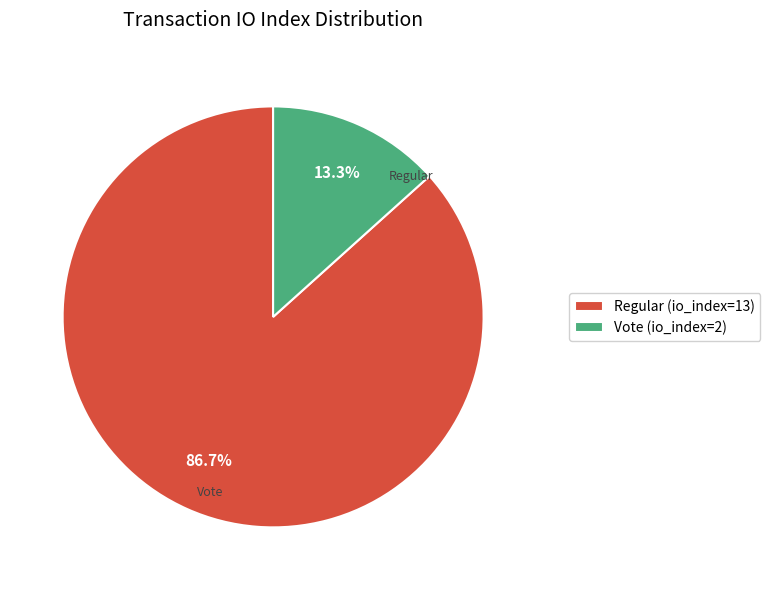

What is the total percentage of Regular (io_index=13) and Vote (io_index=2)?

100.0%